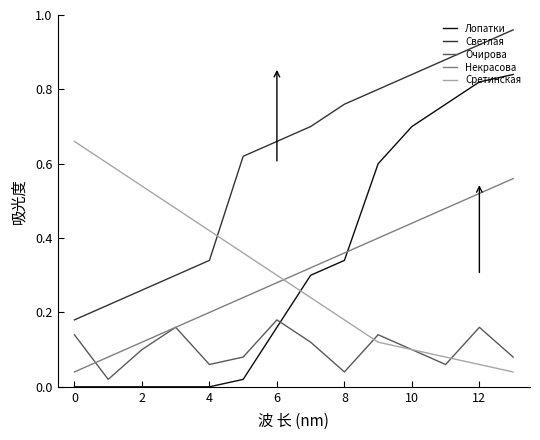

Which series has the widest spread of values?

Лопатки